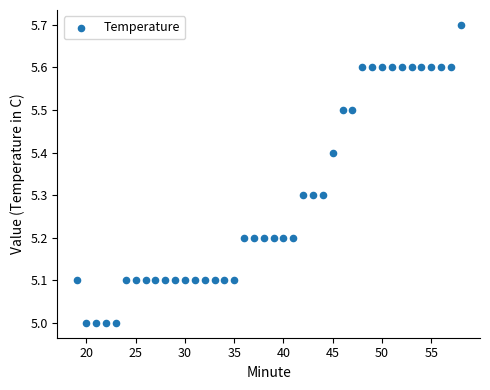

What is the range of X values (max minus min)?

39.0